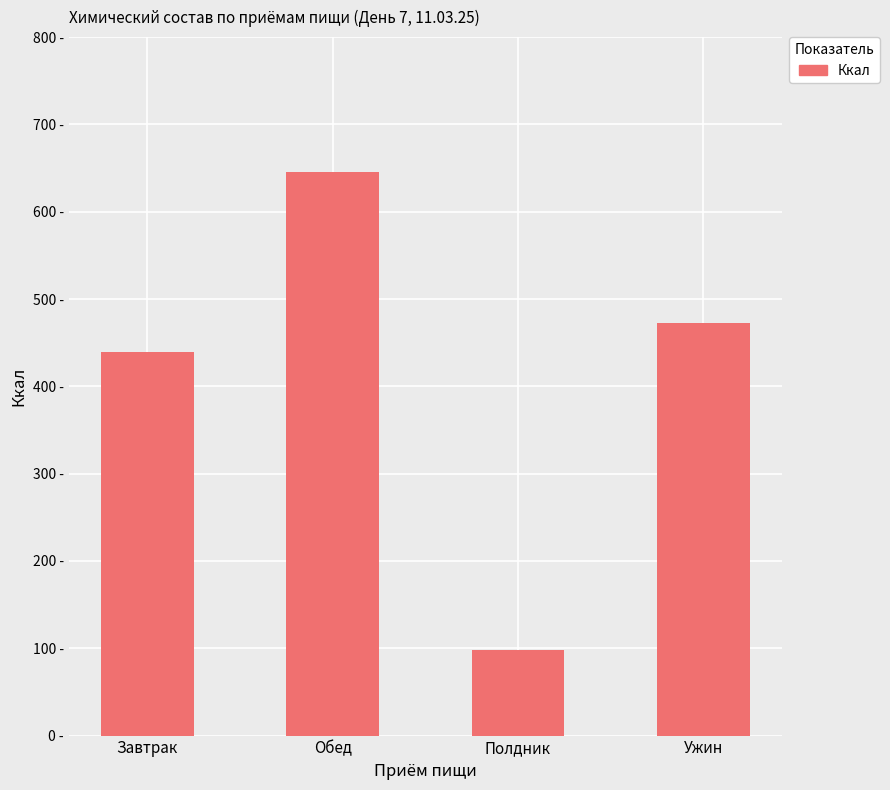

What is the sum of the values at Обед and Полдник?

744.0